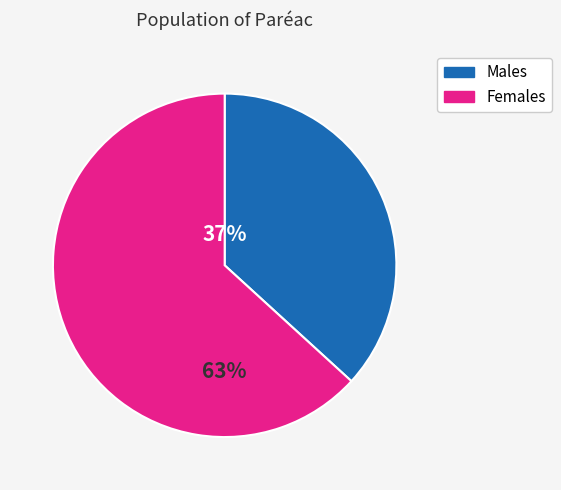

Is the sum of Males and Females greater than half?

Yes